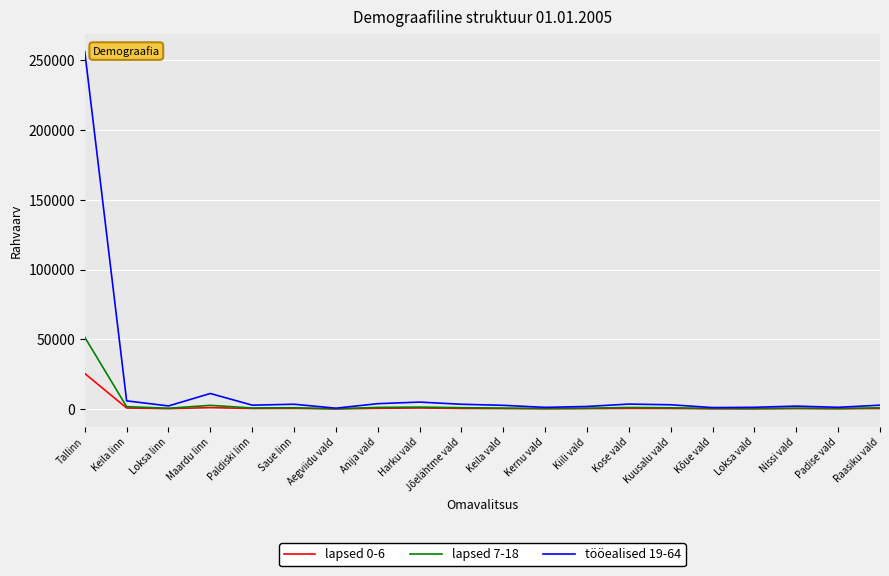

True or false: tööealised 19-64 has more than 0 points higher than both neighbors.

True